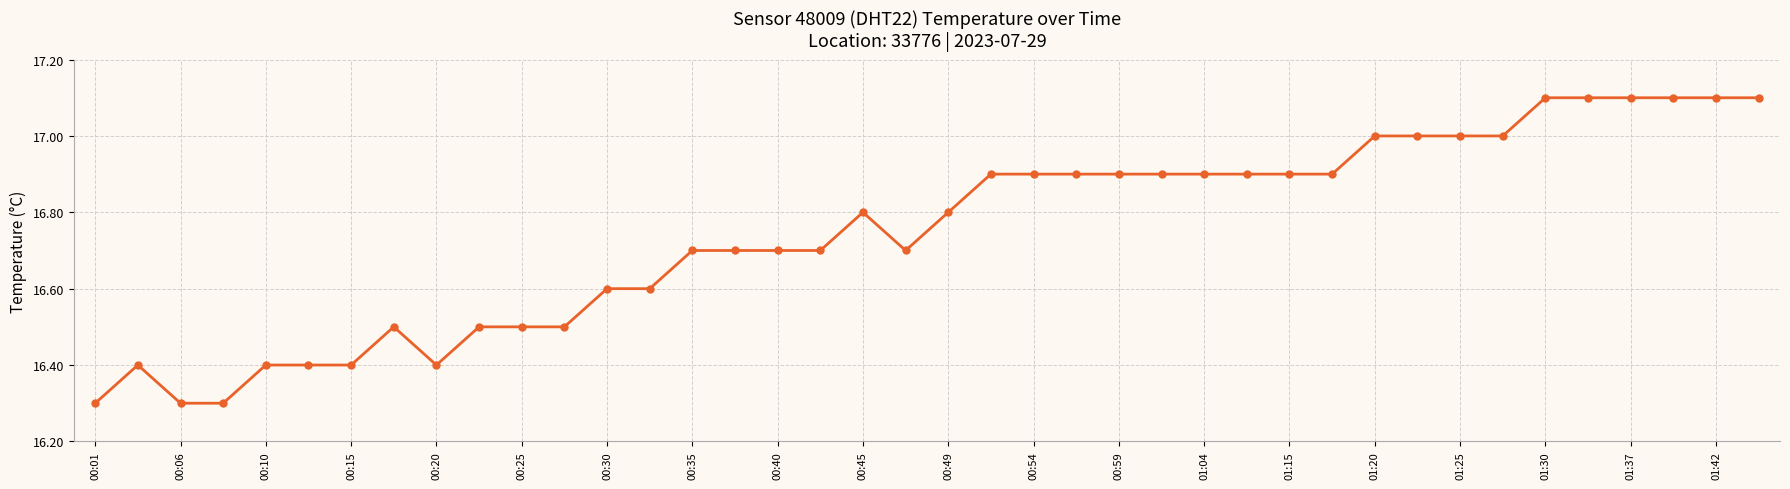

What is the smallest value displayed?

16.3